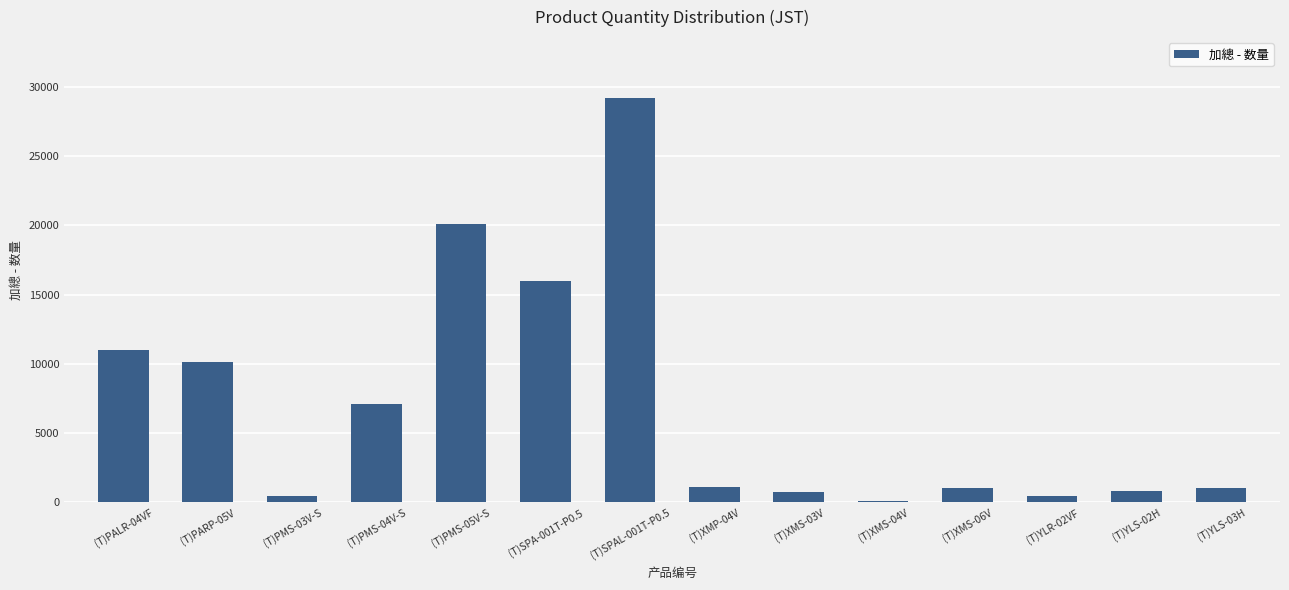

Which label corresponds to the largest value in the chart?

(T)SPAL-001T-P0.5